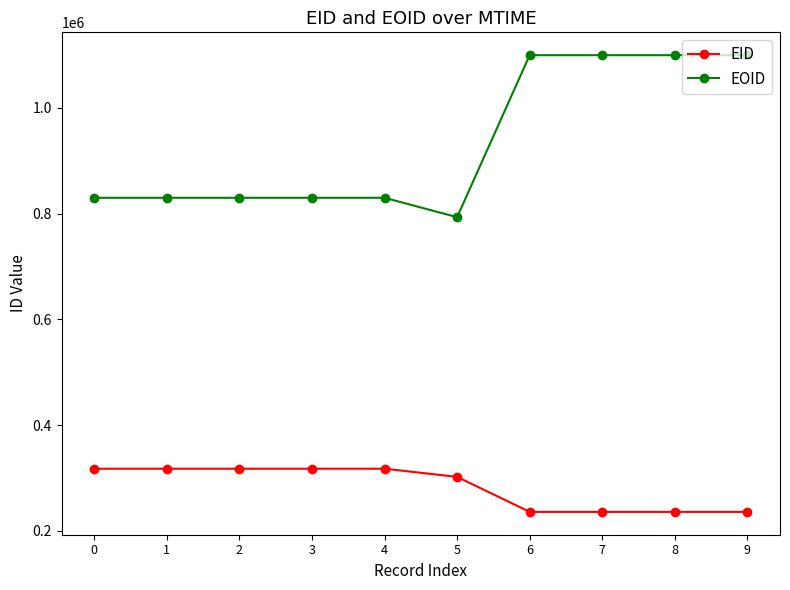

What is the minimum value for EID?

235838